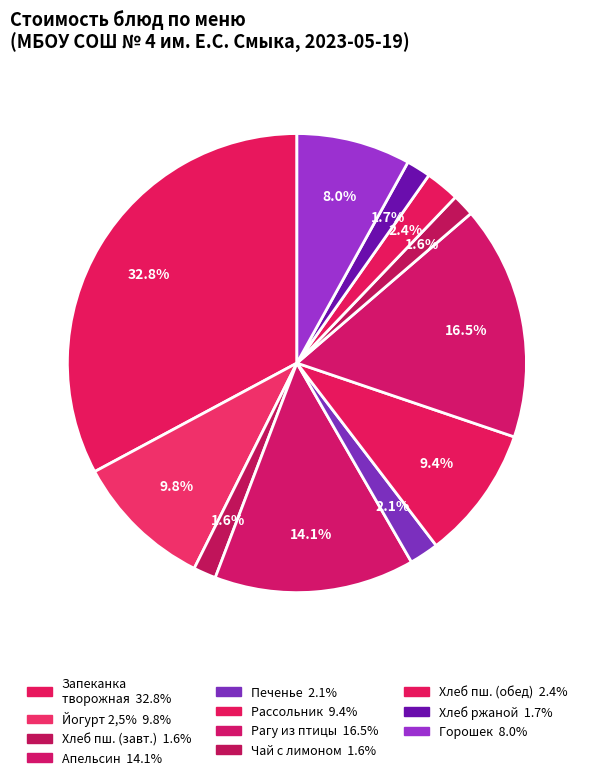

Which slice is the smallest?

Чай с сахаром и лимоном